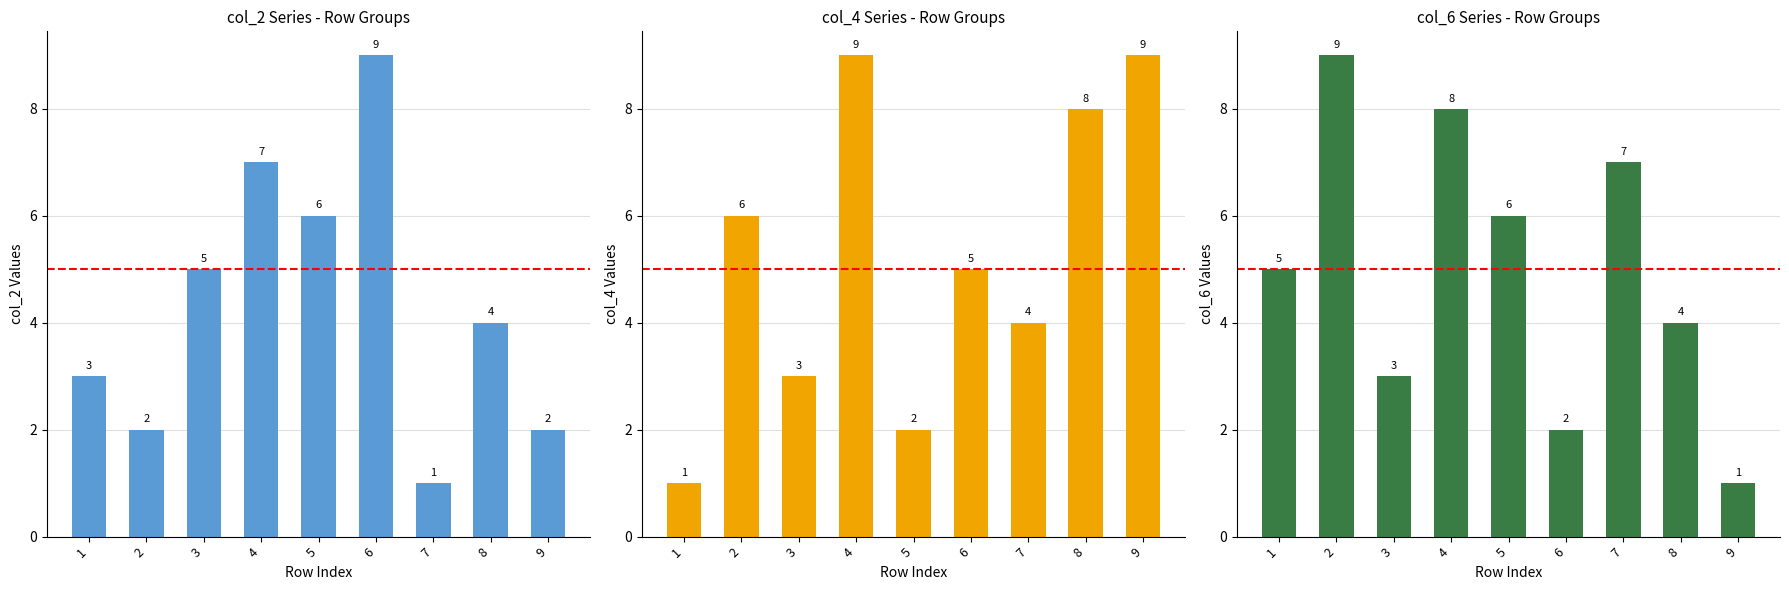

The col_2 series shows 7 at 4. True or false?

True